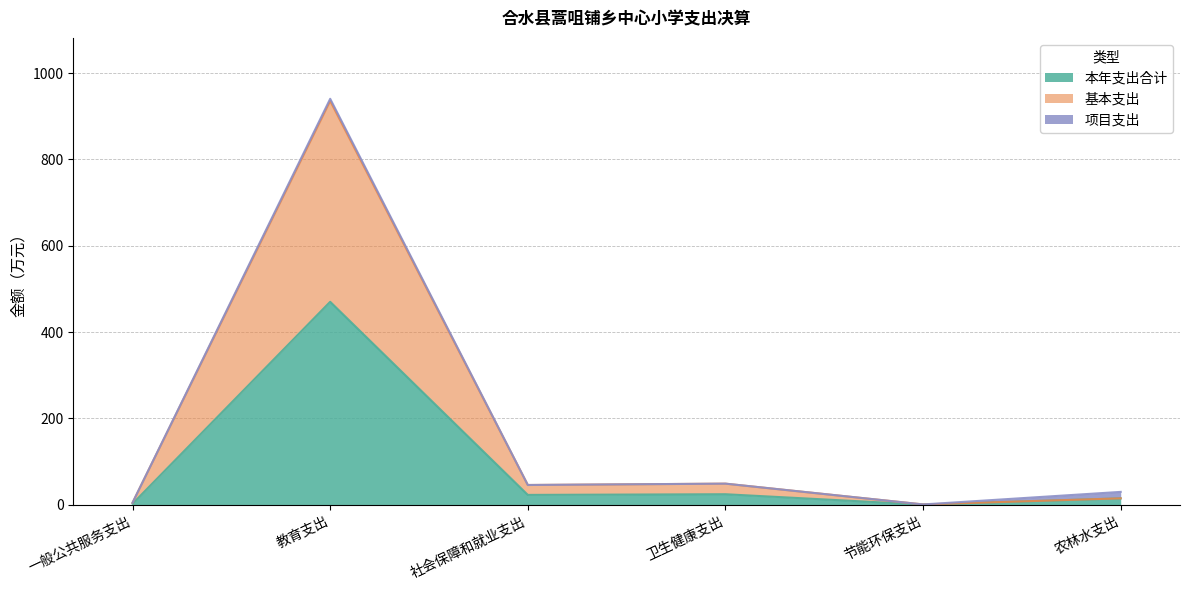

What is the value of the 本年支出合计 point at the 4th from the left?

24.5